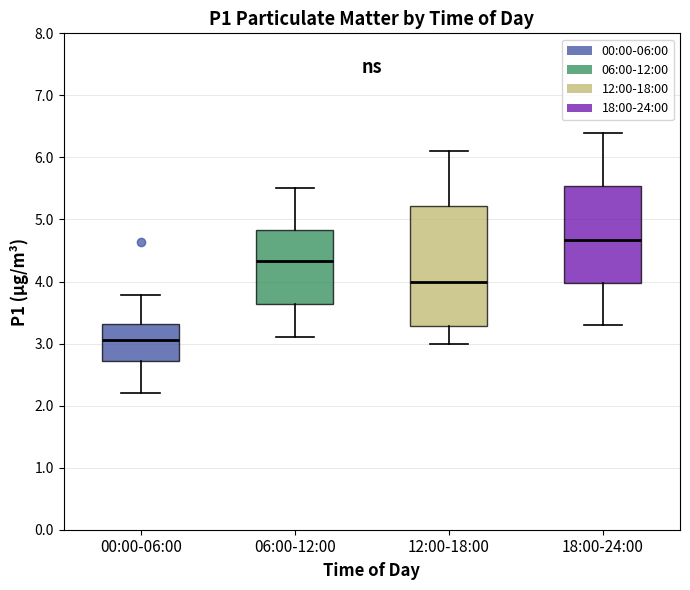

Which box is the tallest, from its lower edge to its upper edge?

12:00-18:00